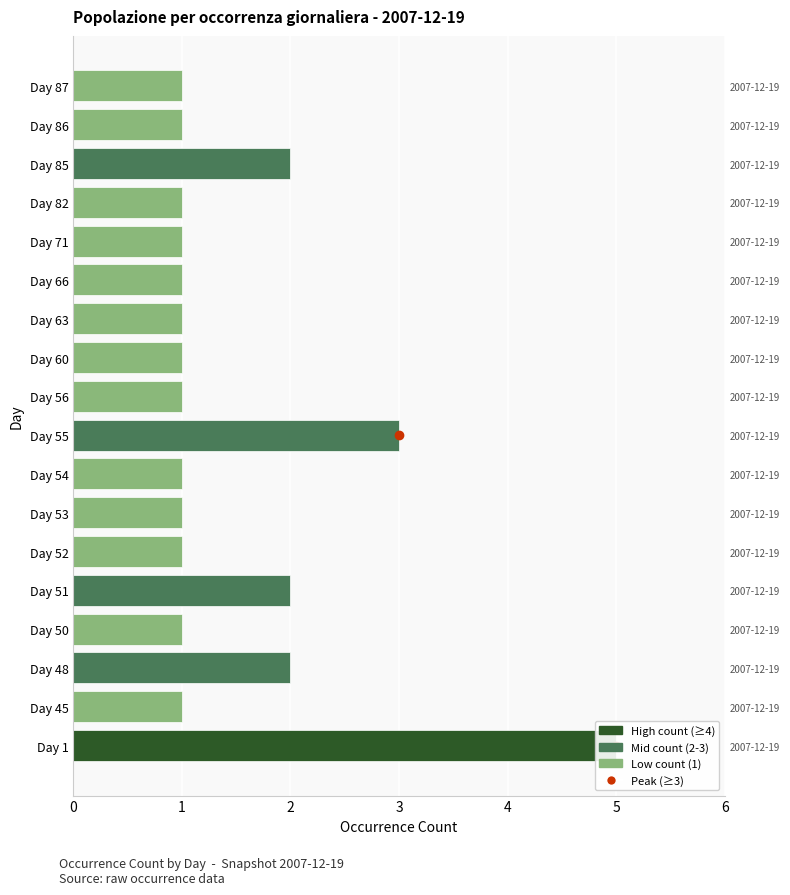

List the labels in order of value, smallest first.

Day 45, Day 50, Day 52, Day 53, Day 54, Day 56, Day 60, Day 63, Day 66, Day 71, Day 82, Day 86, Day 87, Day 48, Day 51, Day 85, Day 55, Day 1